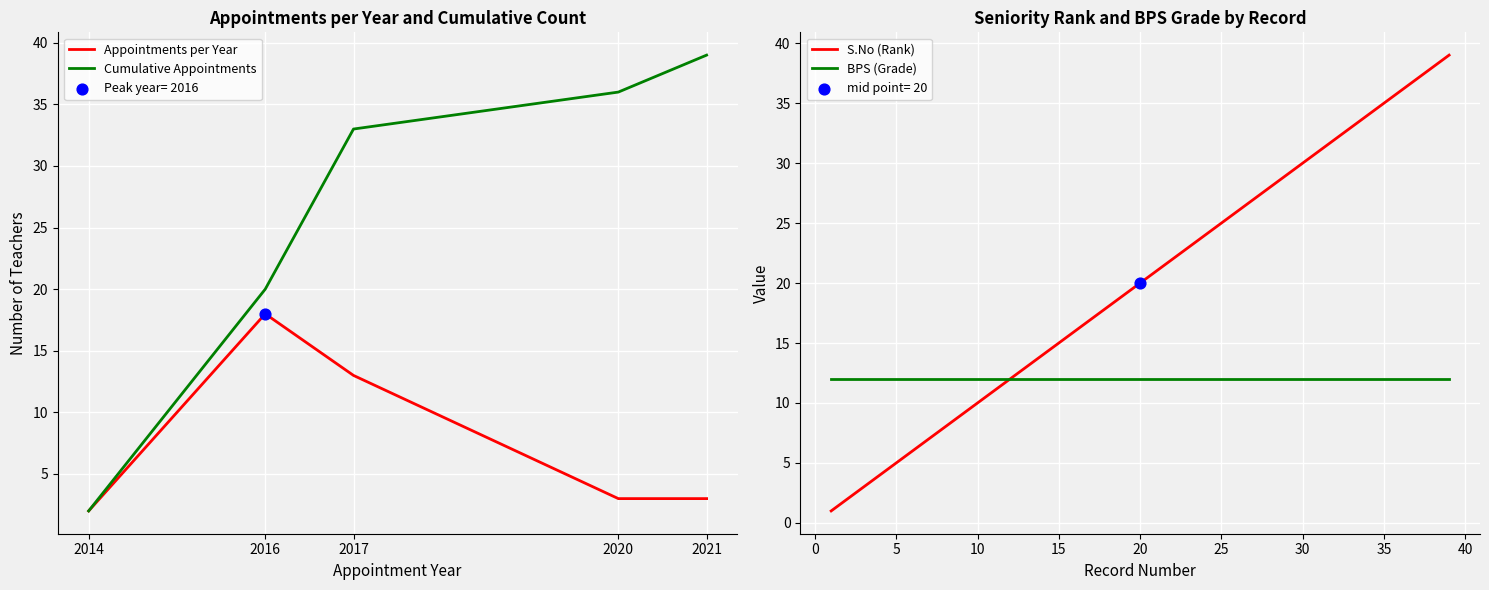

What is the maximum value for BPS (Grade)?

12